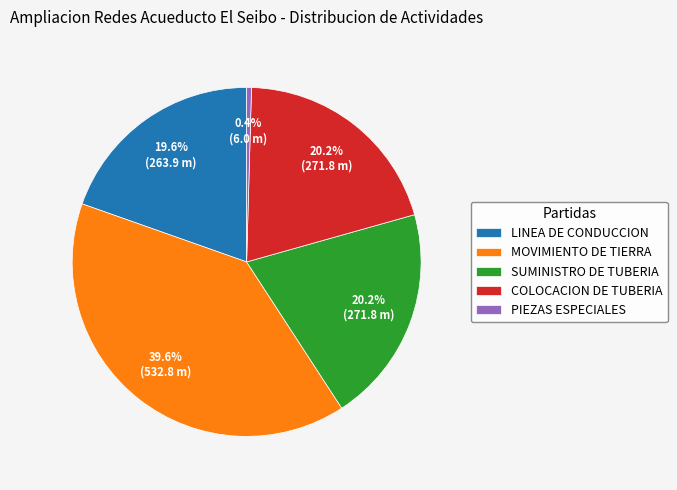

To the nearest percent, what is the combined percentage of LINEA DE CONDUCCION and PIEZAS ESPECIALES?

20%